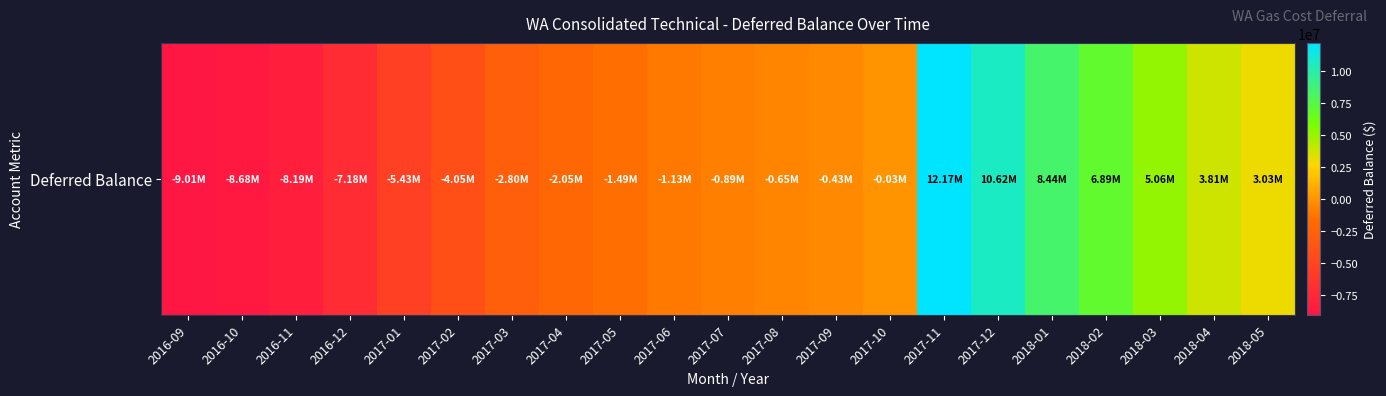

What is the difference between the maximum and second lowest values?

20854160.6